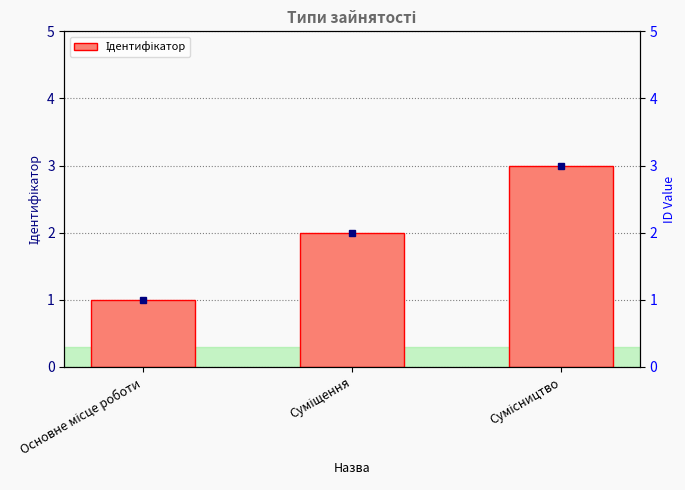

How many series are shown in this chart?

1